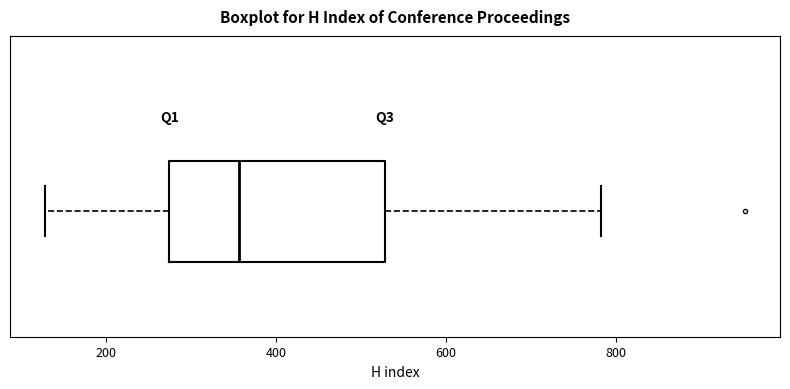

Where is the left edge of the box on the x-axis? The values are not printed on the chart, so give them approximately, as read against the axis.

280